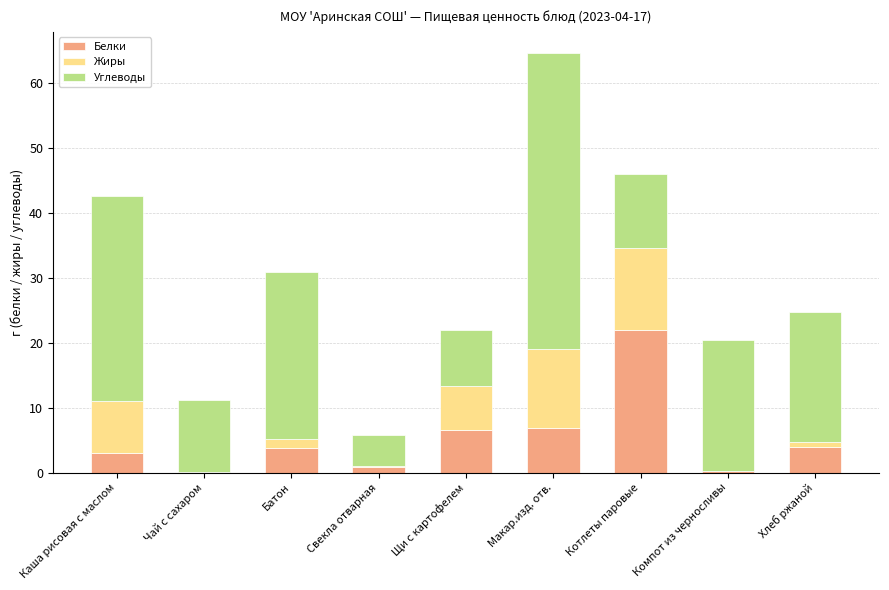

What is the maximum value for Белки?

22.0